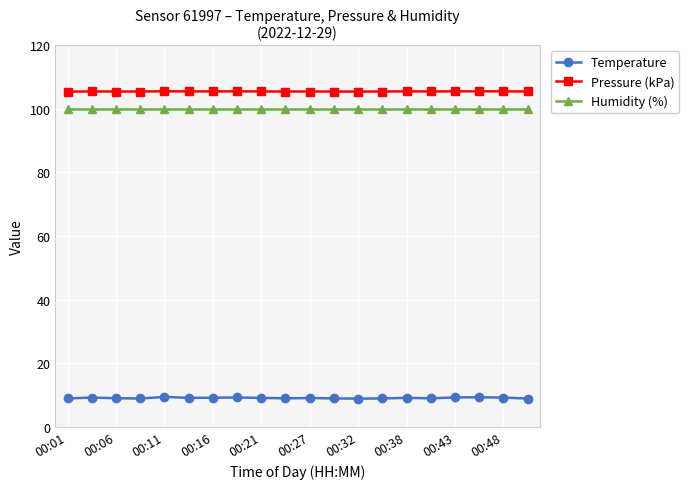

Which series has the widest spread of values?

Temperature